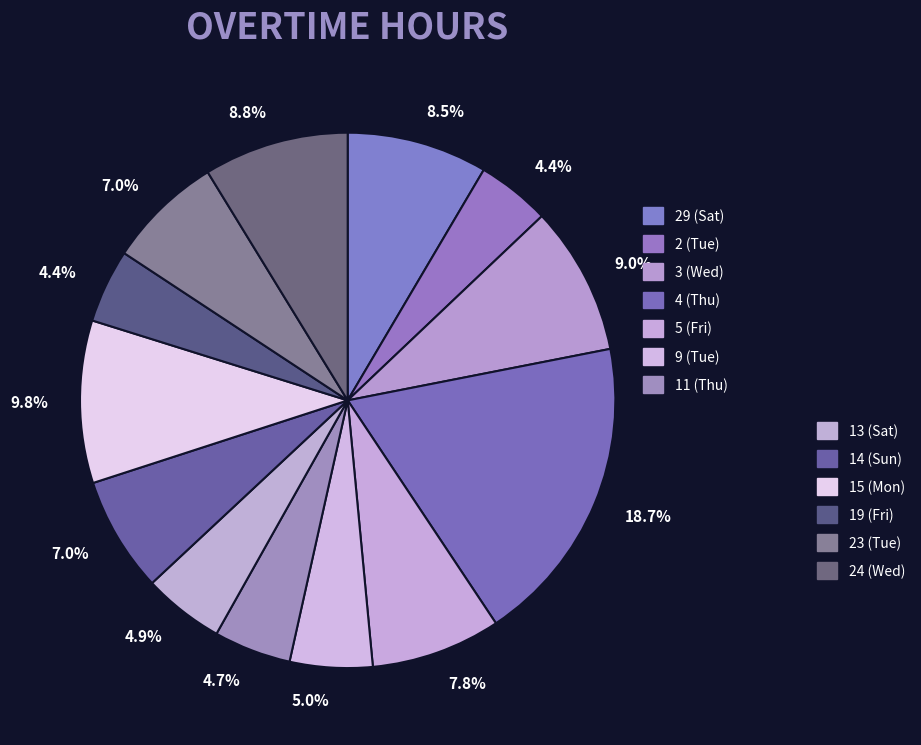

How many segments does this pie chart have?

13